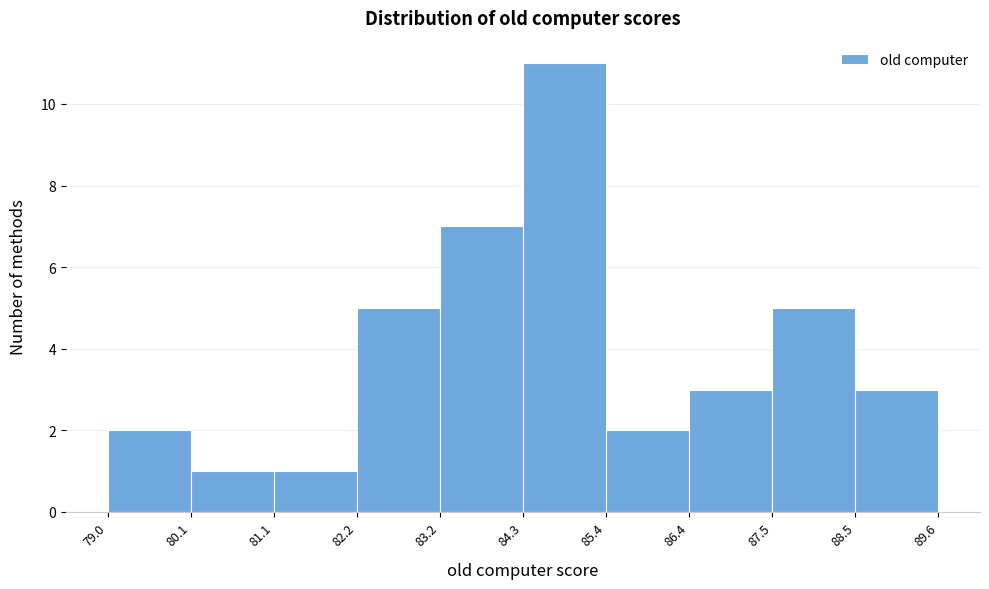

Reading left to right, transcribe this chart: for each bar, give the range it covers on the x-axis and its height. The values are not printed on the chart, so give them approximately, as read against the axis.

79.0 to 80.1: 2
80.1 to 81.1: 1
81.1 to 82.2: 1
82.2 to 83.2: 5
83.2 to 84.3: 7
84.3 to 85.4: 11
85.4 to 86.4: 2
86.4 to 87.5: 3
87.5 to 88.5: 5
88.5 to 89.6: 3